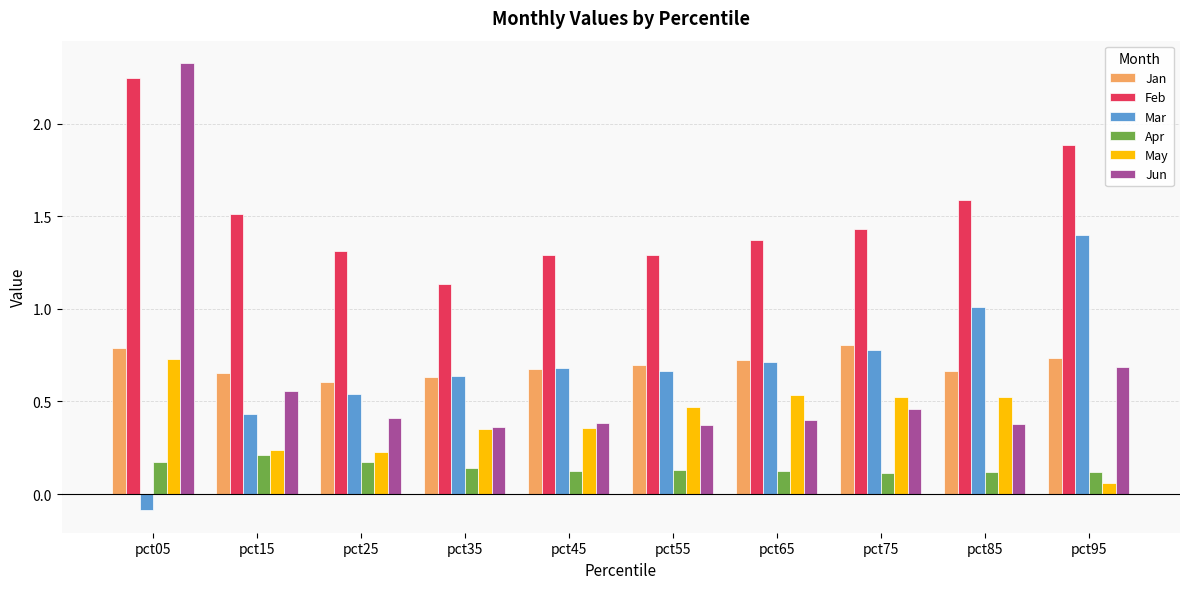

At how many categories does at least one series exceed 0?

10